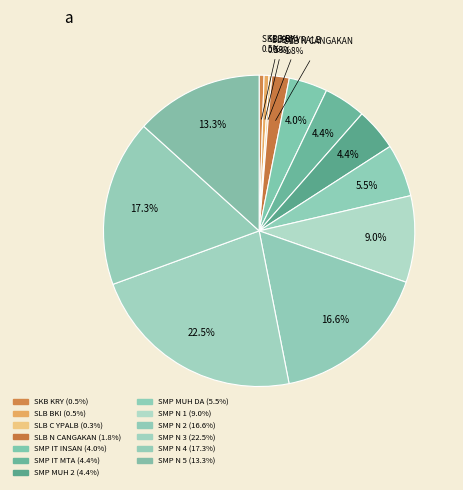

Count the number of slices in the pie.

13